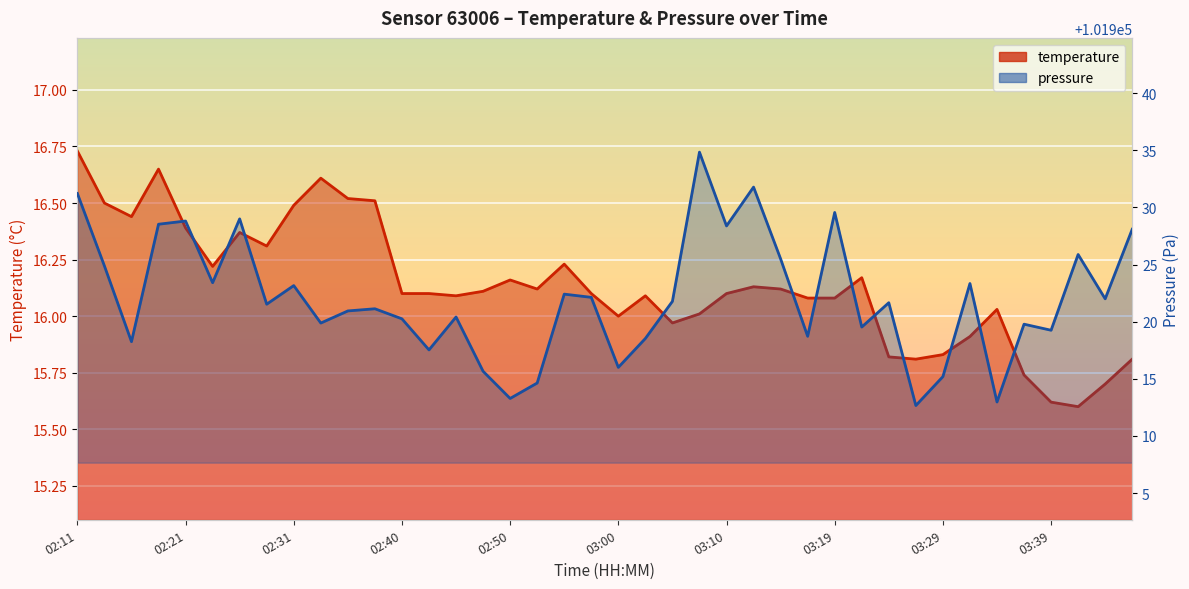

Approximately how many times larger is the value at 03:39 compared to 02:16?

1.0